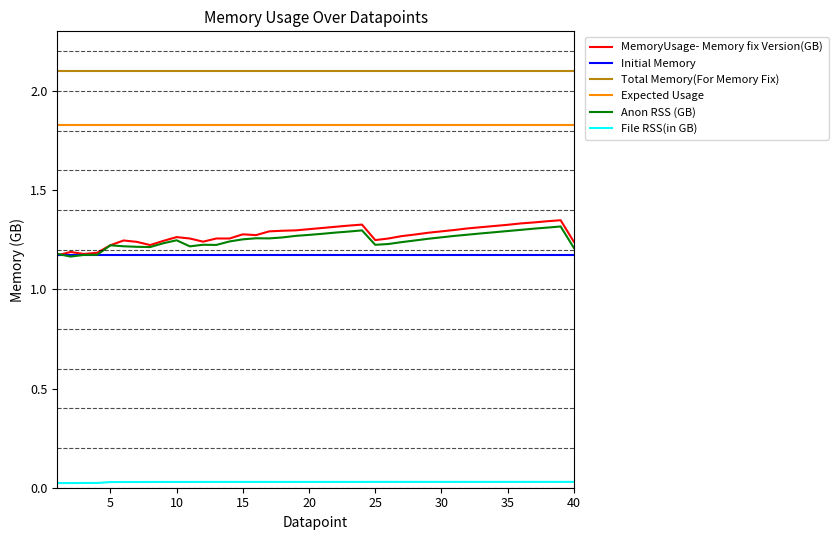

Count the number of data series in this chart.

6